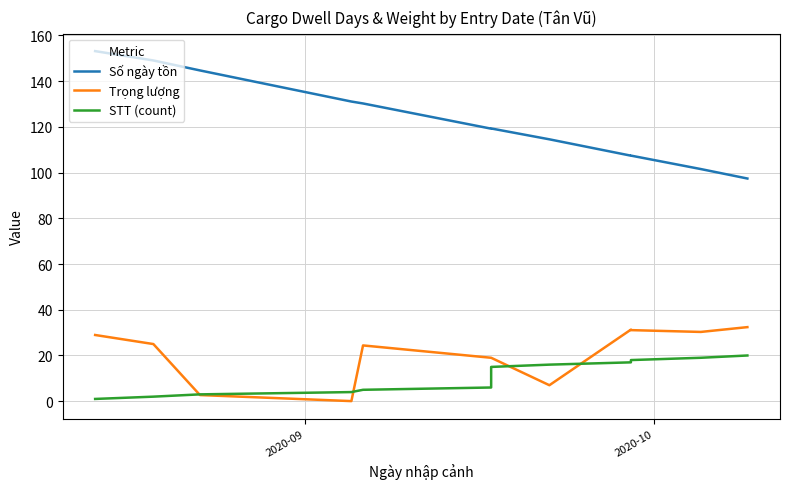

What is the highest value of the Số ngày tồn series?

153.1